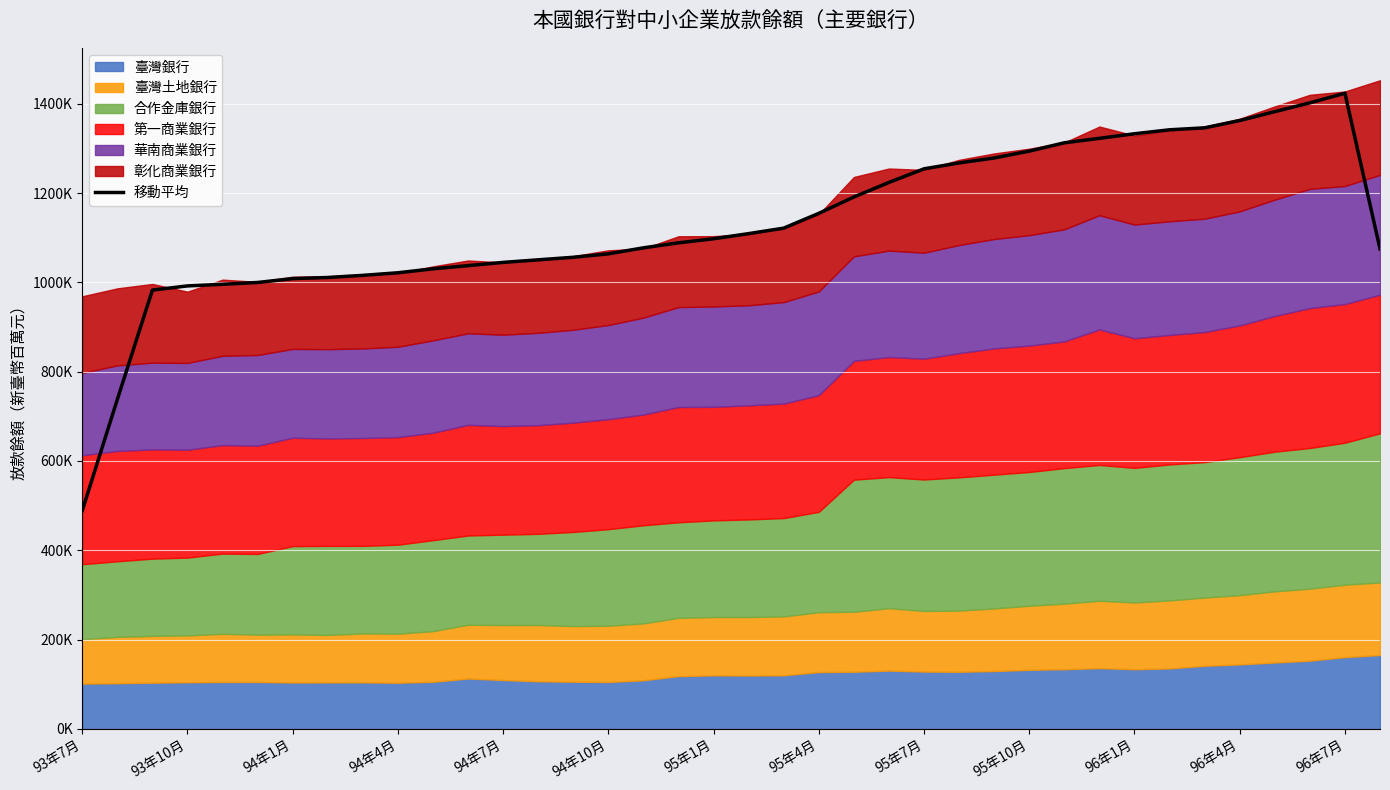

Which has a higher value, 29 or 24?

29